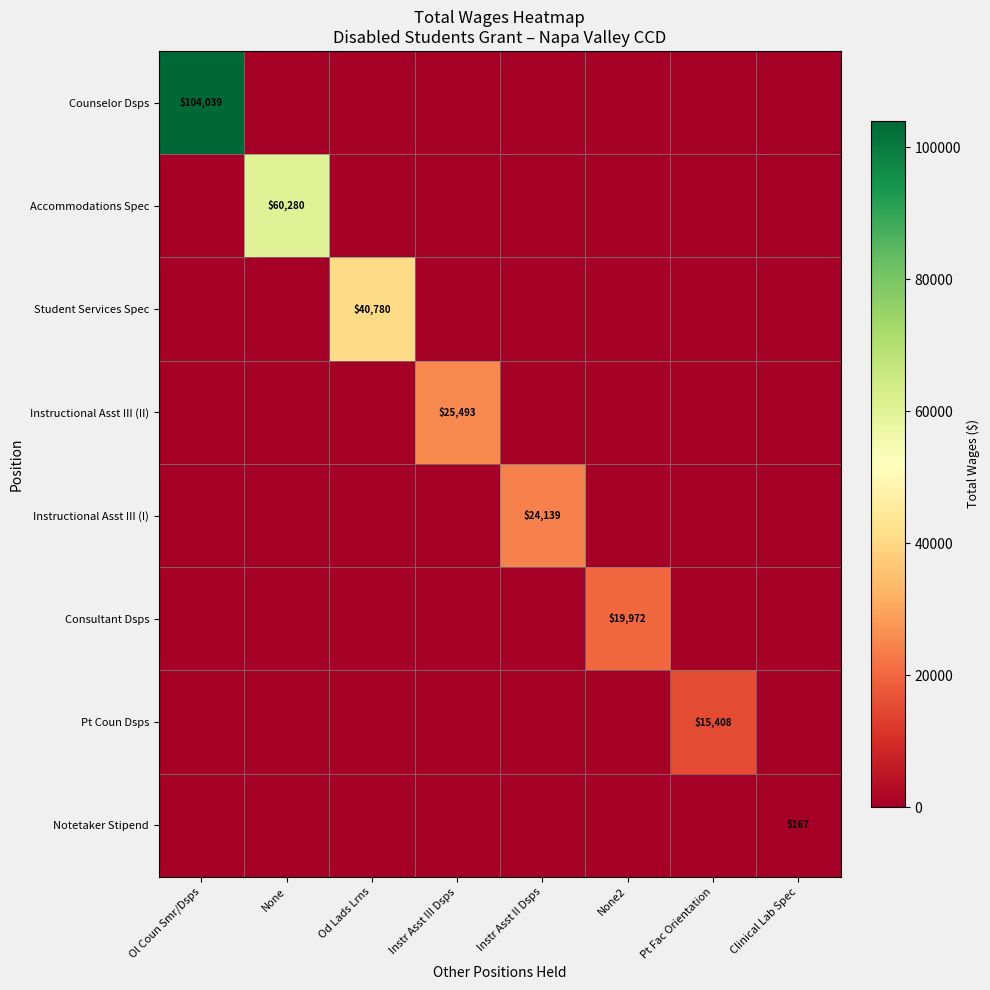

The Counselor Dsps series shows 104039 at Ol Coun Smr/Dsps. True or false?

True